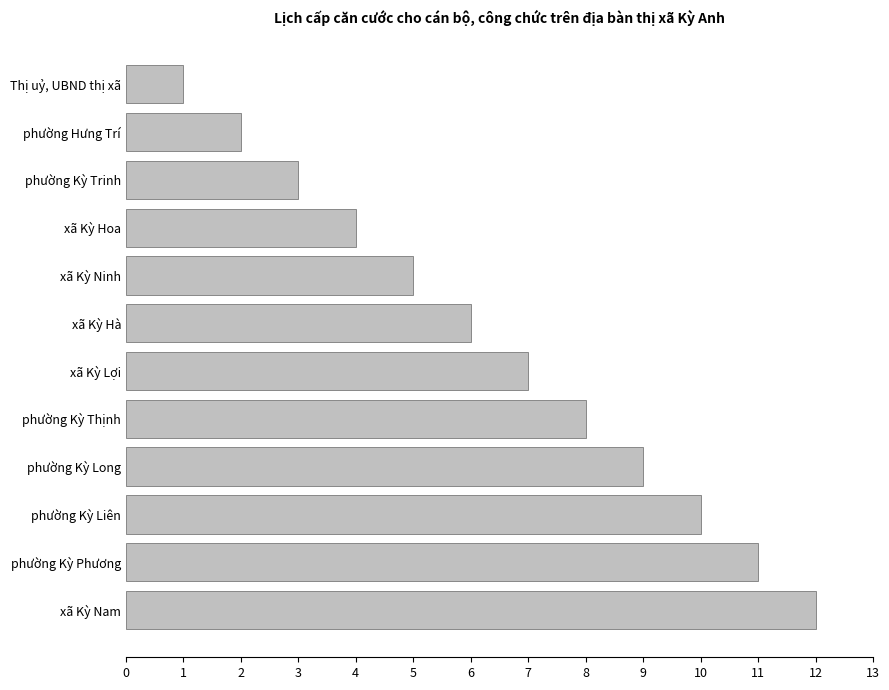

What is the approximate value at xã Kỳ Lợi?

7